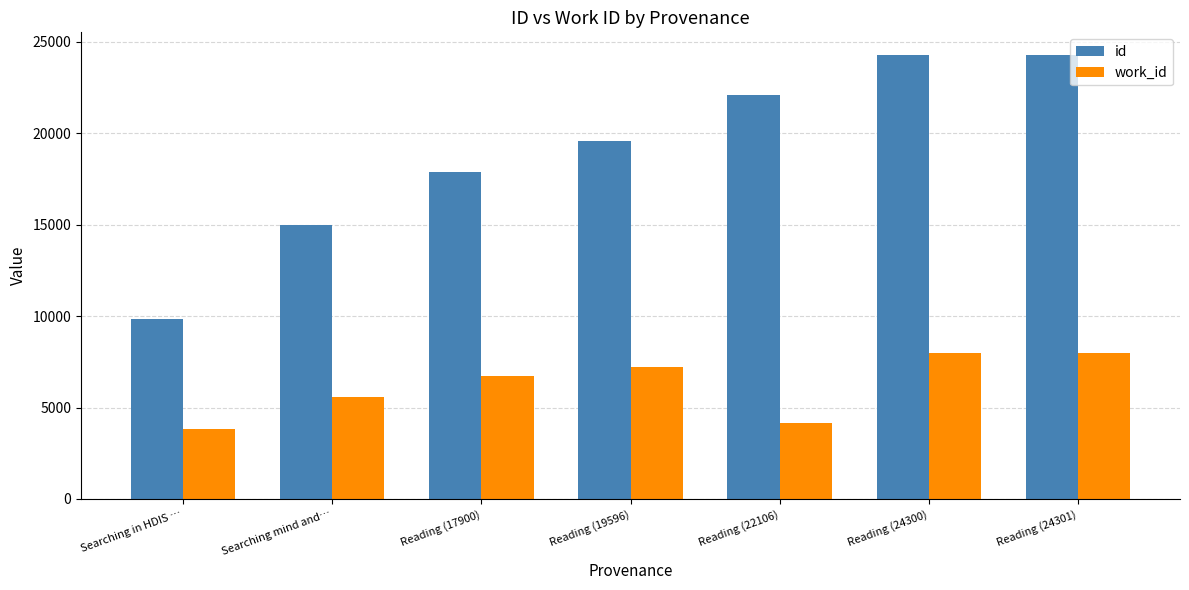

At how many categories does at least one series exceed 15978?

5